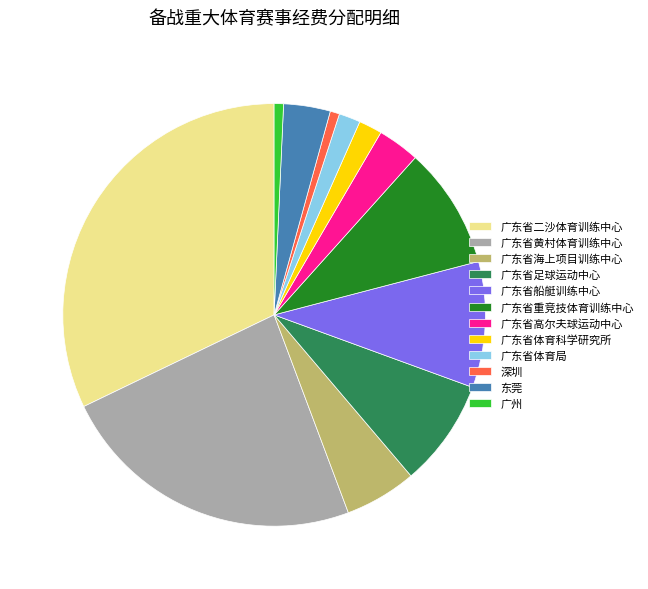

What is the largest slice in the pie chart?

广东省二沙体育训练中心